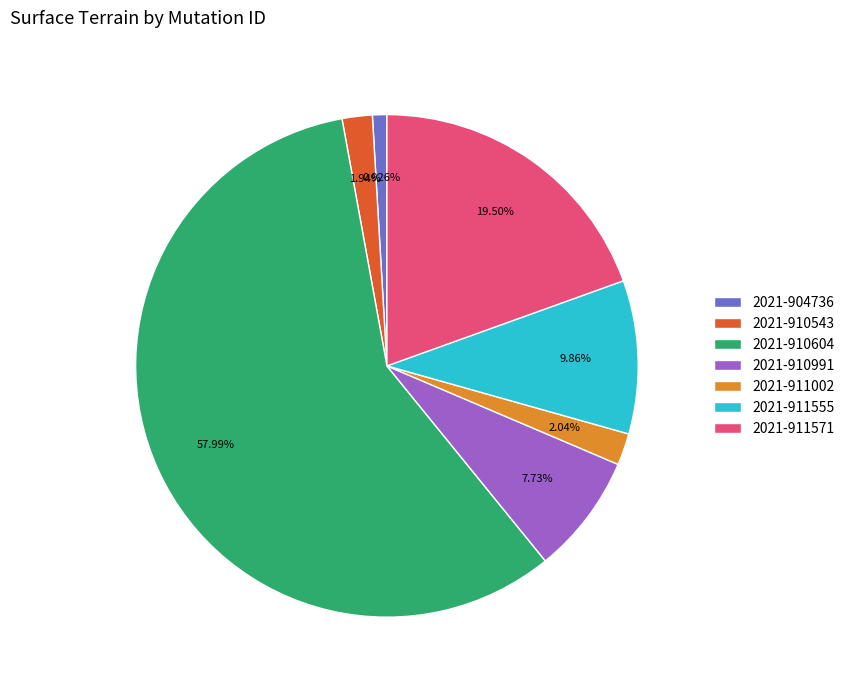

To the nearest percent, what is the combined percentage of 2021-911571 and 2021-910604?

77%